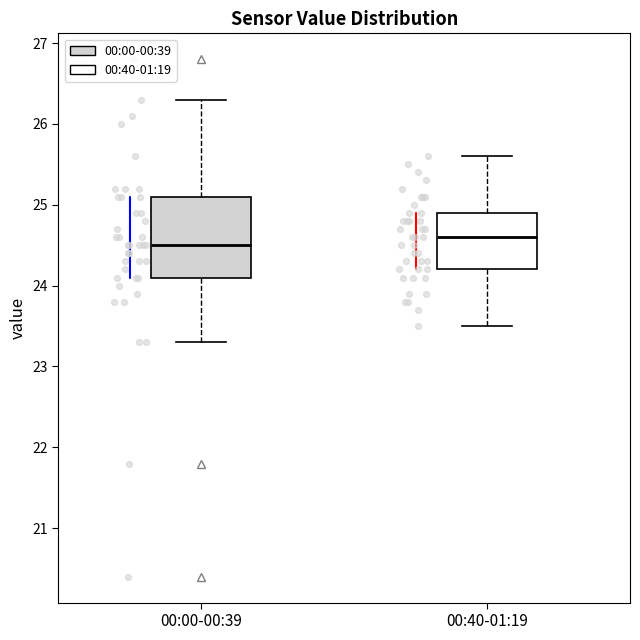

Comparing the boxes themselves (not the whiskers), which one is the tallest?

00:00-00:39